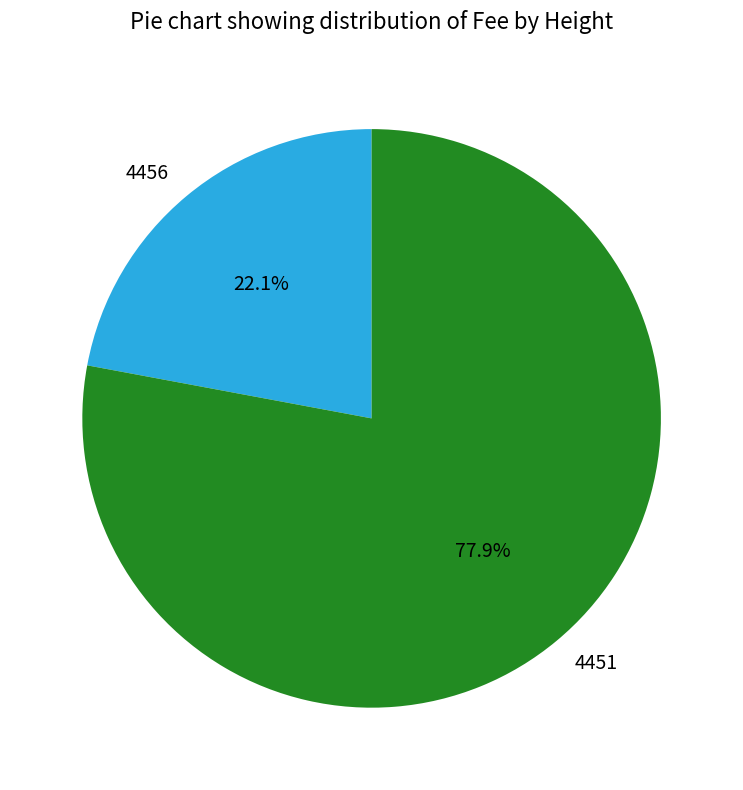

What percentage is NOT represented by 4451?

22.1%